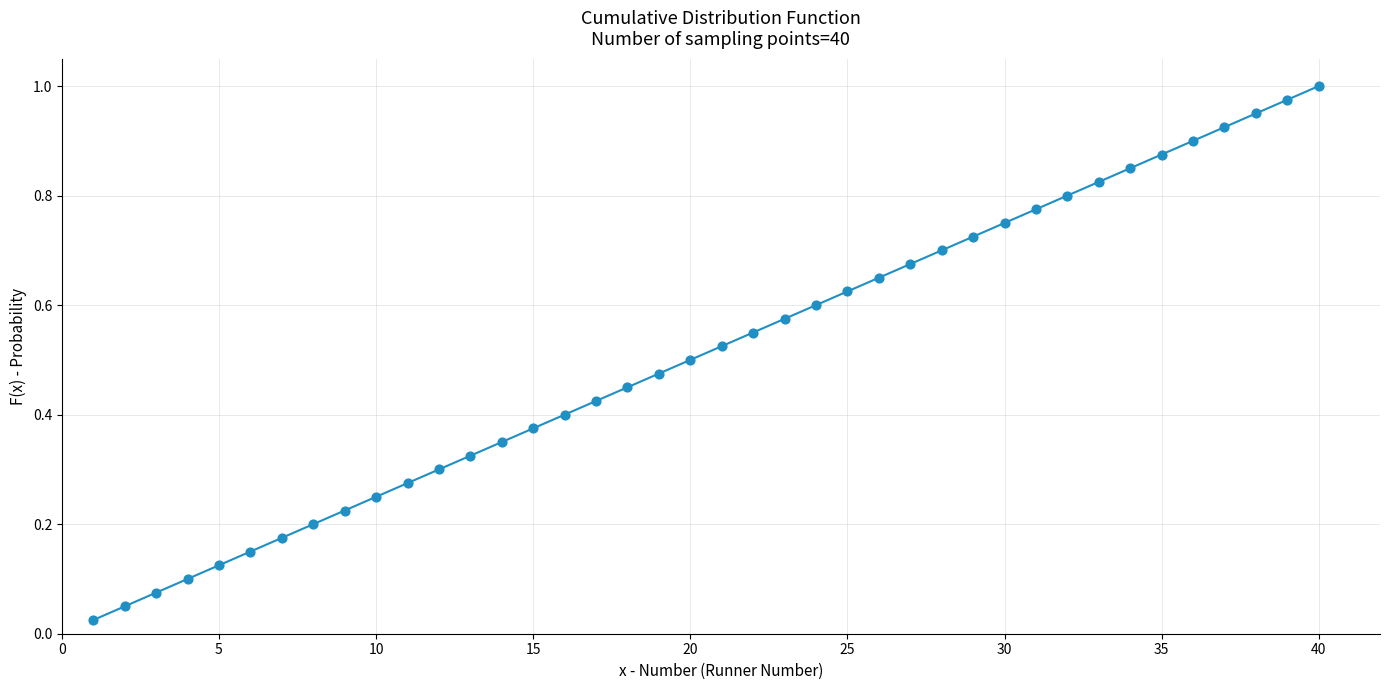

What is the range of X values (max minus min)?

39.0